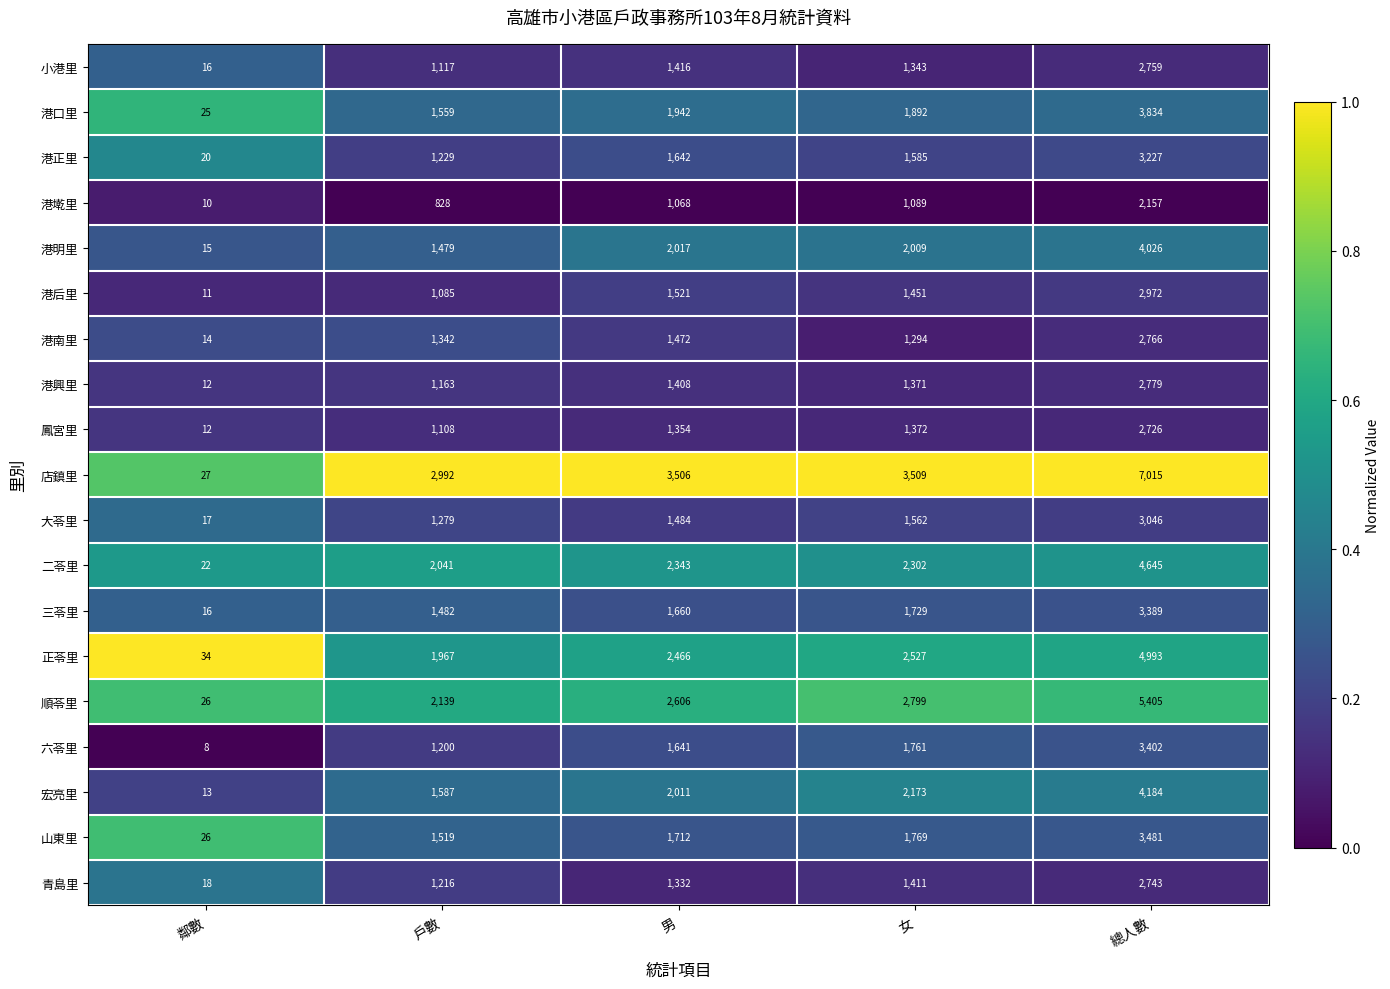

Which category has the highest value across all series?

總人數